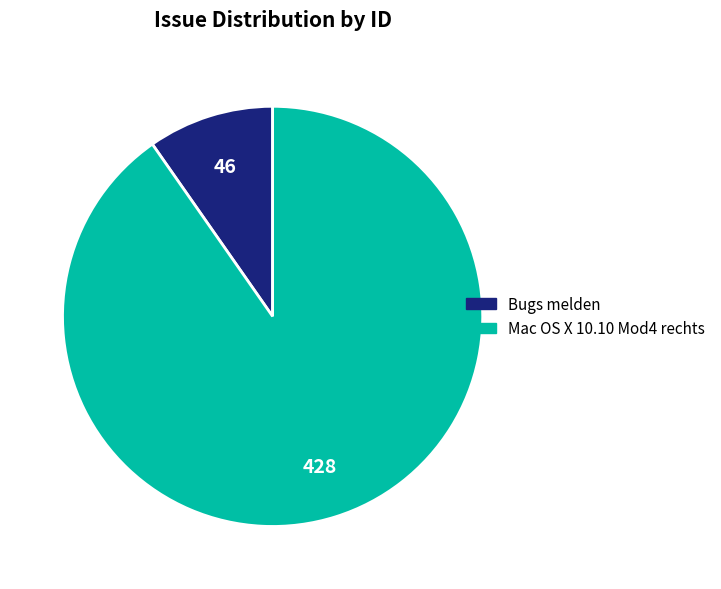

Which category has the smallest portion of the pie?

Bugs melden